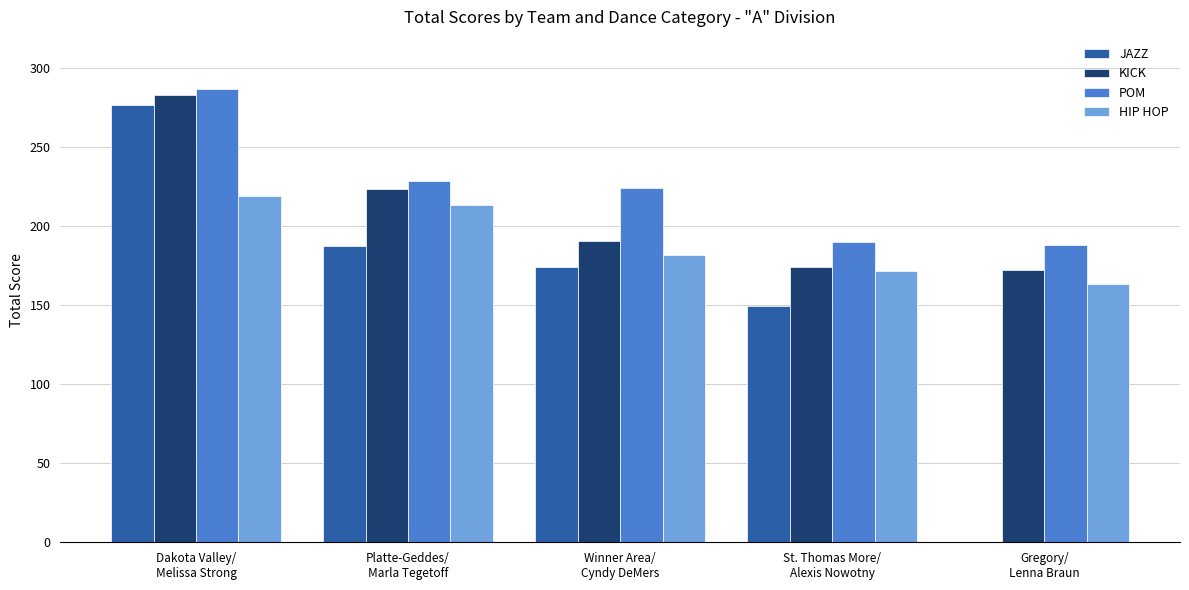

Are the bars grouped side by side (vs. stacked)?

Yes